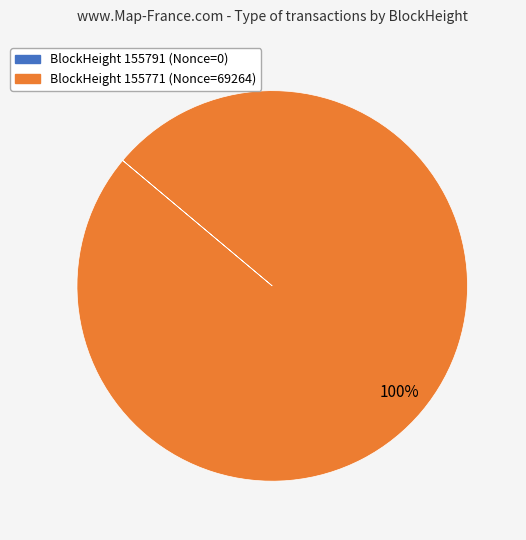

Is there any slice that represents more than half of the pie?

Yes